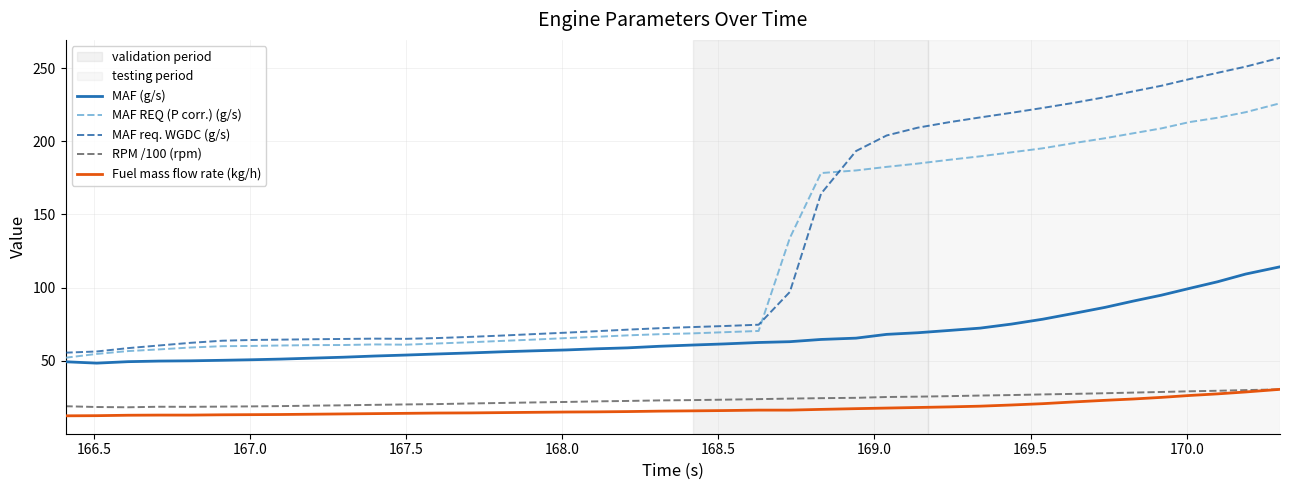

What is the smallest value displayed?

12.3